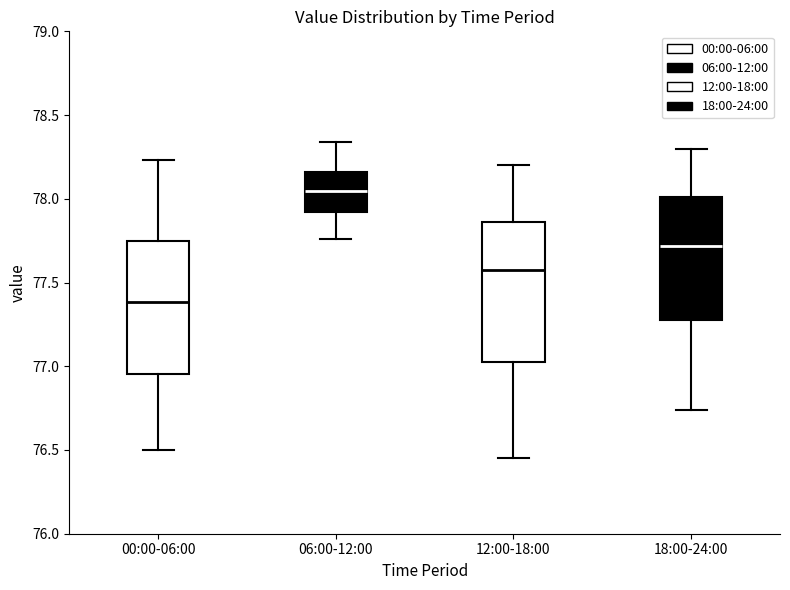

Reading left to right, transcribe this box plot: for each box, give where its median line is, the range the box spans, and where its two whiskers end, as read against the y-axis. The values are not printed on the chart, so give them approximately, as read against the axis.

00:00-06:00: median 77.40, box 76.95 to 77.75, whiskers 76.50 to 78.25
06:00-12:00: median 78.05, box 77.90 to 78.15, whiskers 77.75 to 78.35
12:00-18:00: median 77.60, box 77.05 to 77.85, whiskers 76.45 to 78.20
18:00-24:00: median 77.70, box 77.30 to 78.00, whiskers 76.75 to 78.30